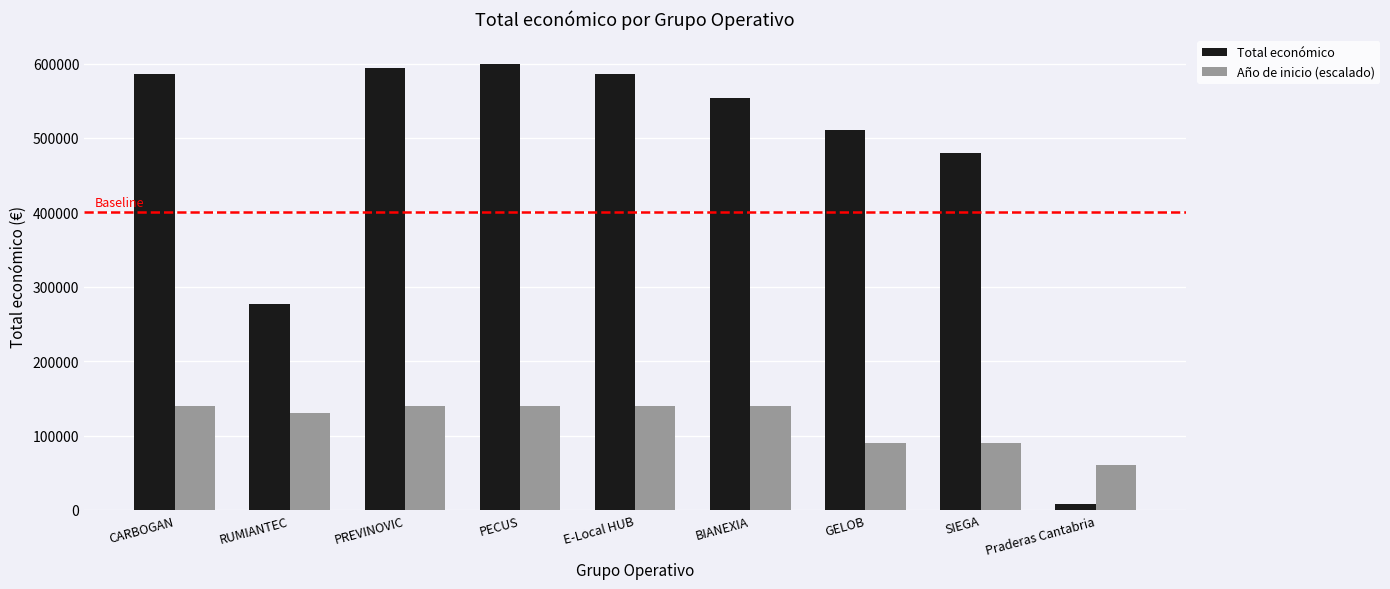

How many groups of bars are there?

9